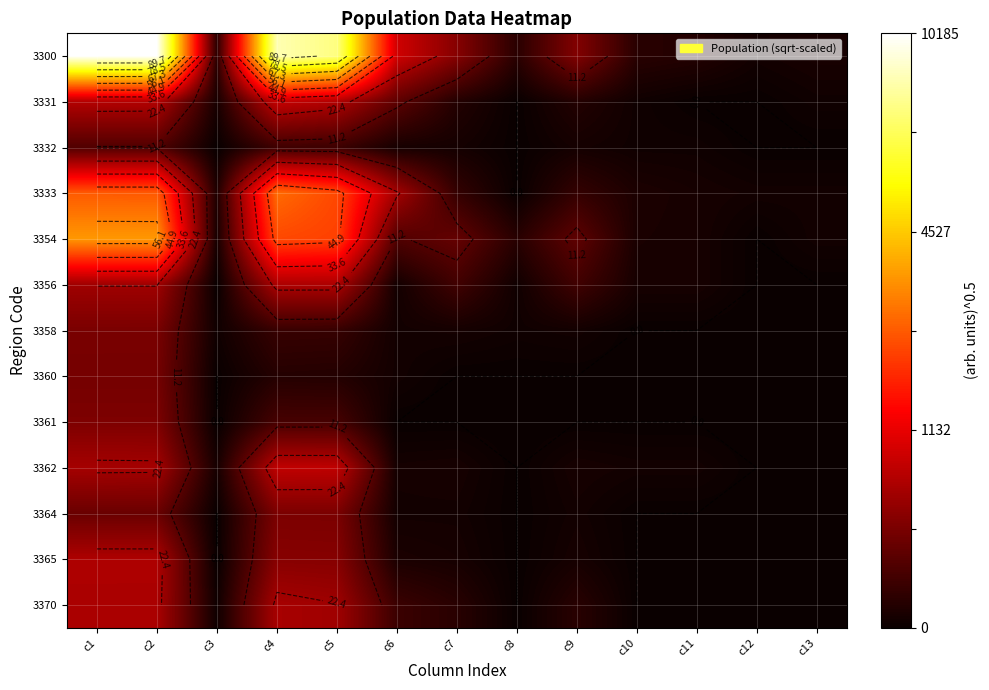

At c5, list the series in order from smallest to largest.

3360, 3358, 3332, 3361, 3364, 3365, 3370, 3356, 3331, 3362, 3354, 3333, 3300